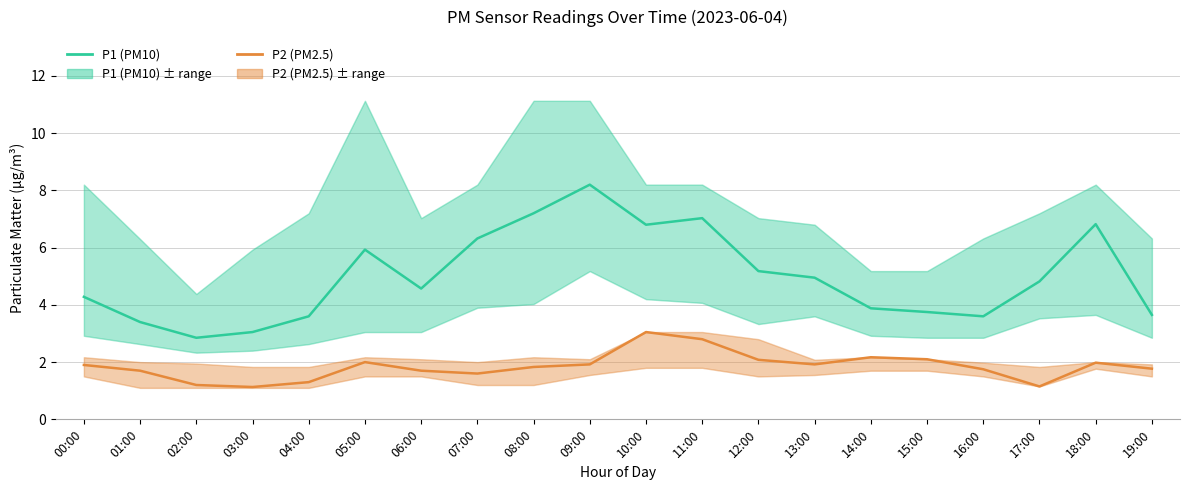

What is the label of the 4th point from the right?

16:00